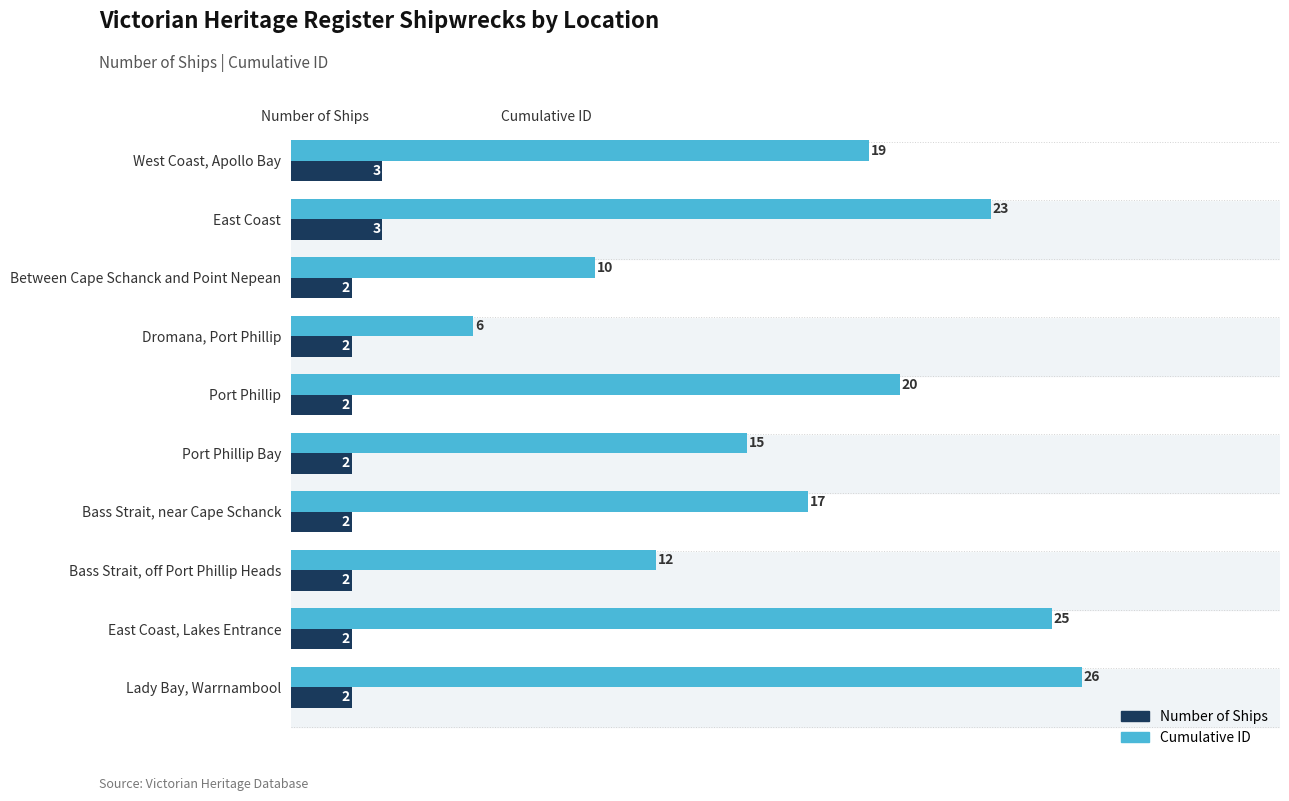

What is the sum of all Cumulative ID values?

173